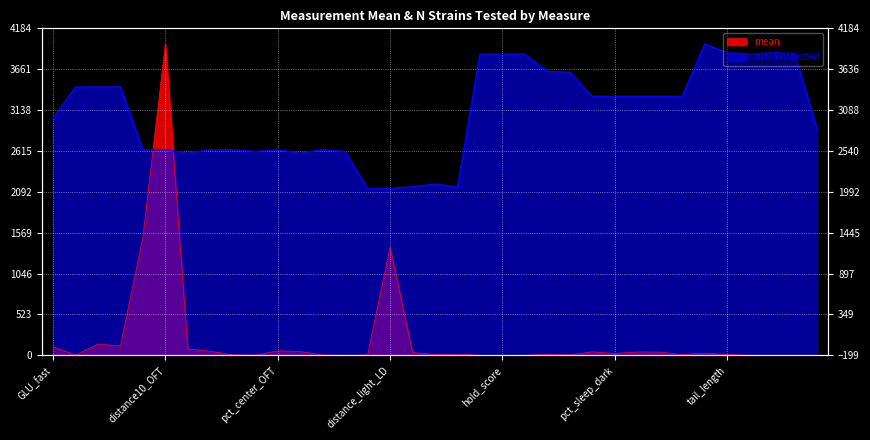

How many positive values does the mean series have?

32